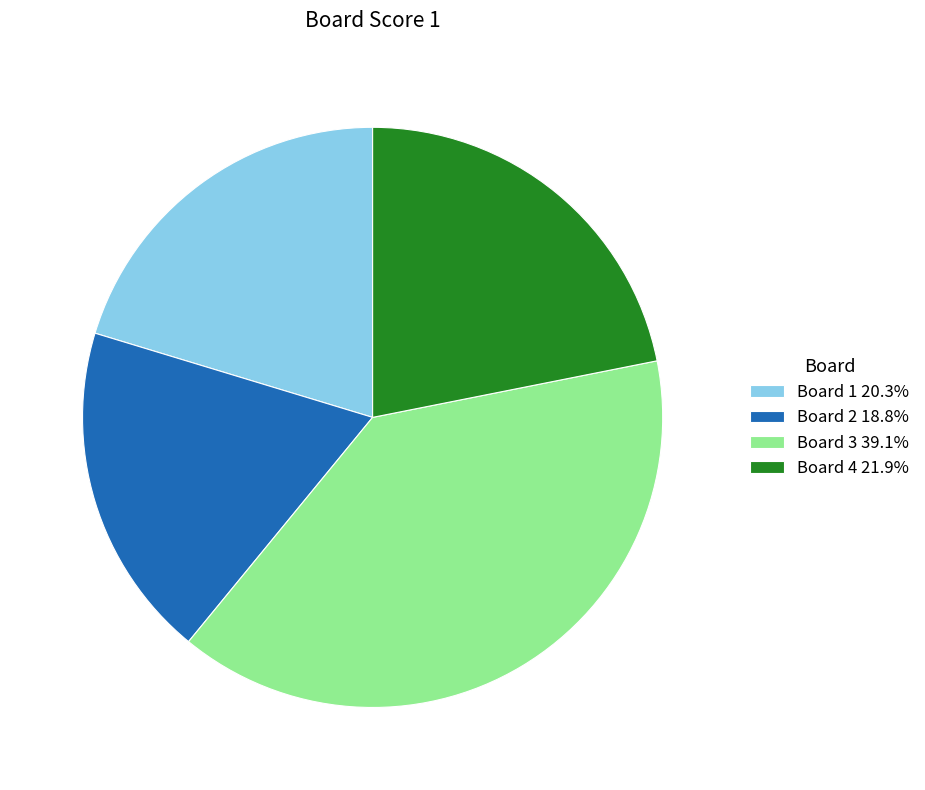

Do Board 4 21.9% and Board 2 18.8% together represent more than half of the pie?

No